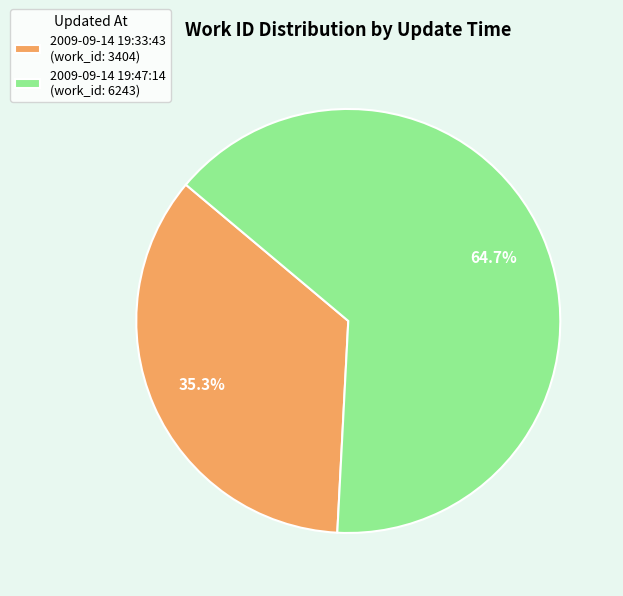

Approximately how many times larger is the value at 2009-09-14 19:33:43 compared to 2009-09-14 19:47:14?

0.5